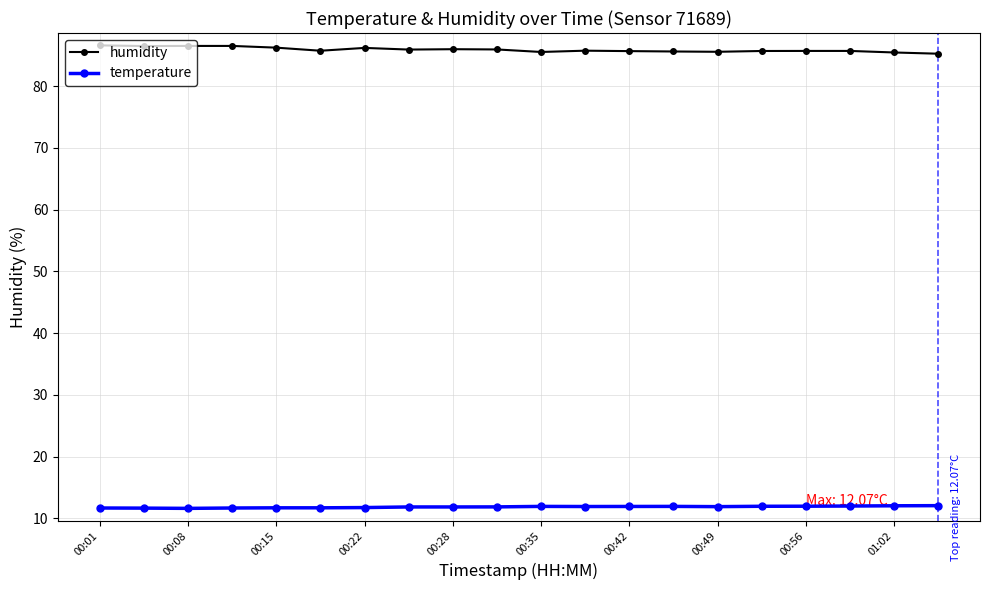

What is the greatest value displayed?

86.6